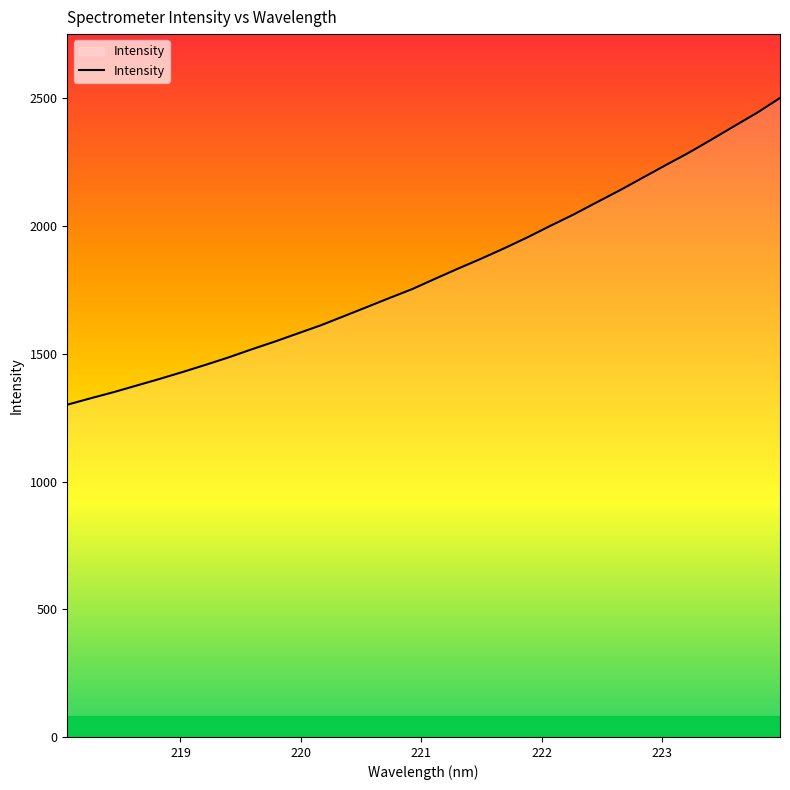

What is the smallest value displayed?

1300.9